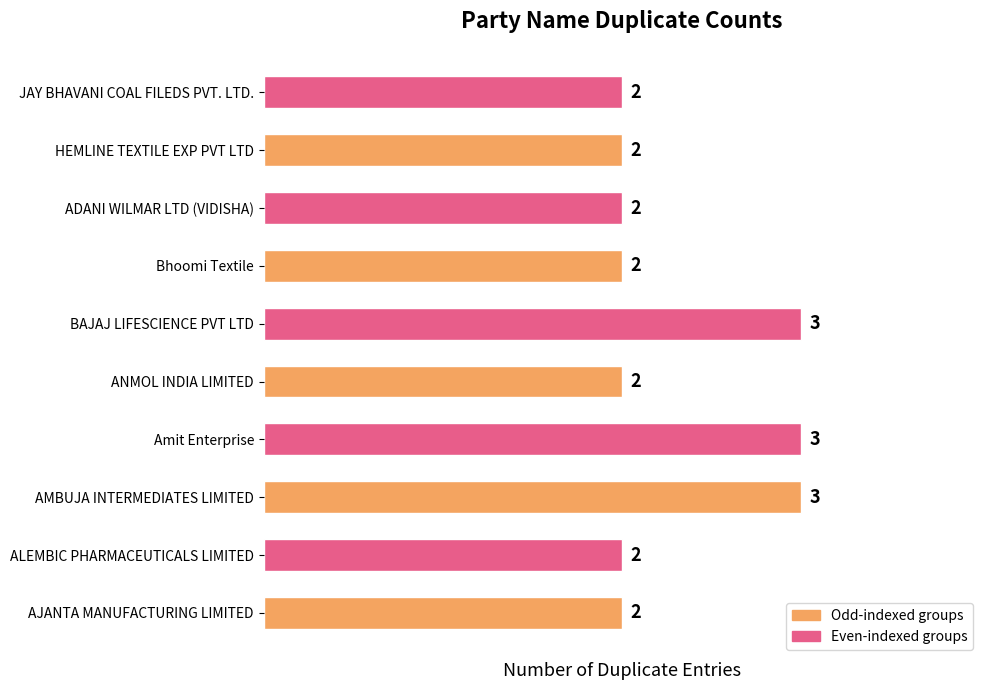

Reading bottom to top, transcribe all the data shown in this chart.

AJANTA MANUFACTURING LIMITED=2	ALEMBIC PHARMACEUTICALS LIMITED=2	AMBUJA INTERMEDIATES LIMITED=3	Amit Enterprise=3	ANMOL INDIA LIMITED=2	BAJAJ LIFESCIENCE PVT LTD=3	Bhoomi Textile=2	ADANI WILMAR LTD (VIDISHA)=2	HEMLINE TEXTILE EXP PVT LTD=2	JAY BHAVANI COAL FILEDS PVT. LTD.=2